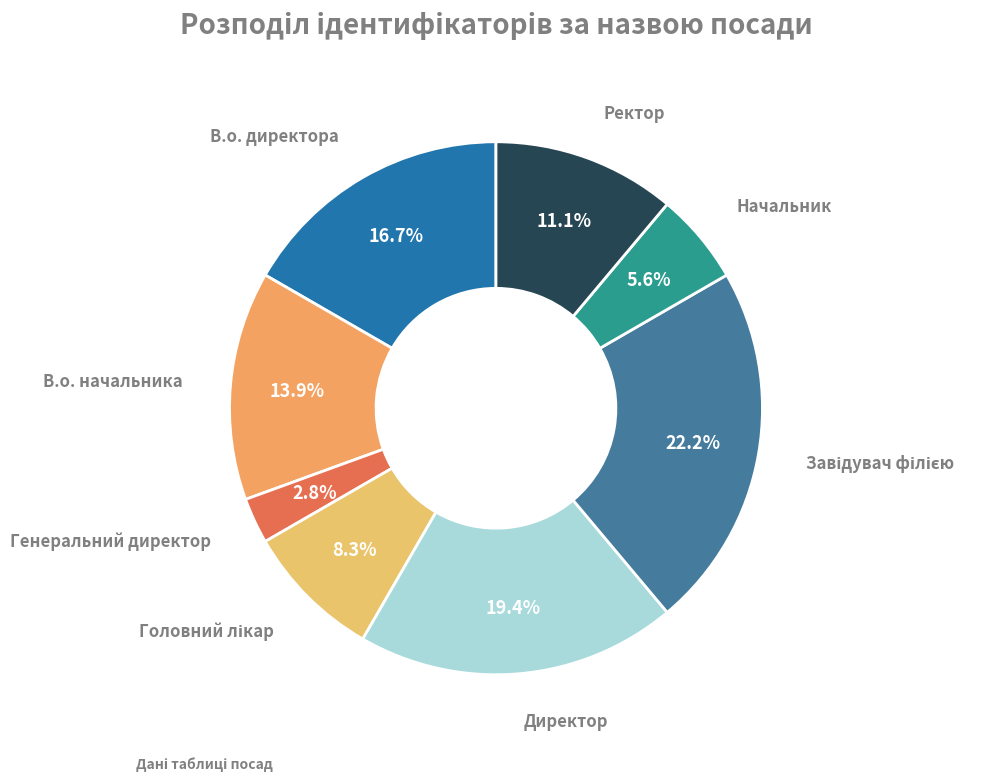

How many segments does this pie chart have?

8